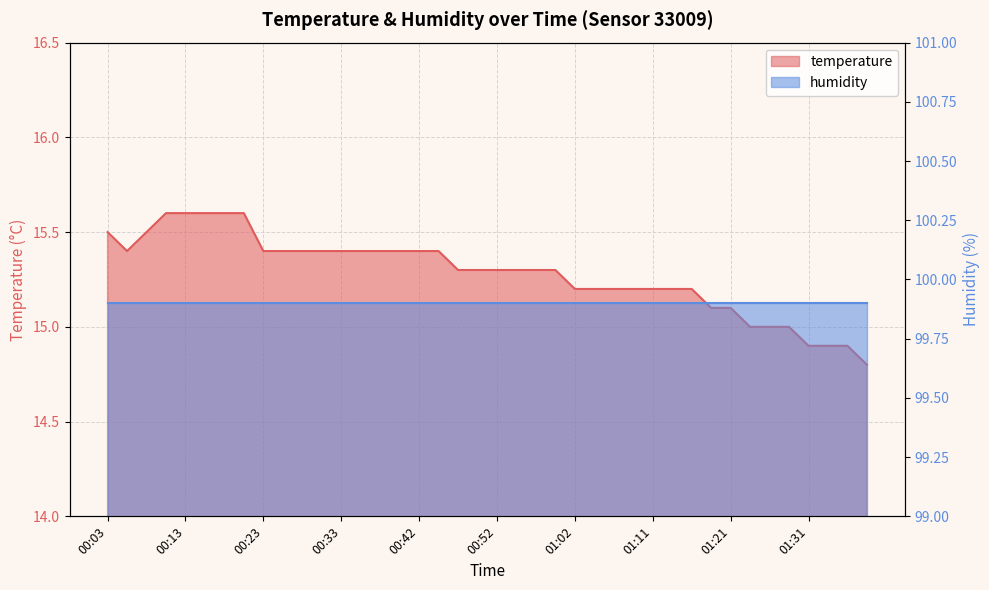

Rank the categories by value from highest to lowest.

00:11, 00:13, 00:15, 00:18, 00:20, 00:03, 00:08, 00:06, 00:23, 00:25, 00:28, 00:30, 00:33, 00:35, 00:37, 00:40, 00:42, 00:45, 00:47, 00:50, 00:52, 00:54, 00:57, 00:59, 01:02, 01:04, 01:07, 01:09, 01:11, 01:14, 01:16, 01:19, 01:21, 01:24, 01:26, 01:29, 01:31, 01:34, 01:36, 01:38